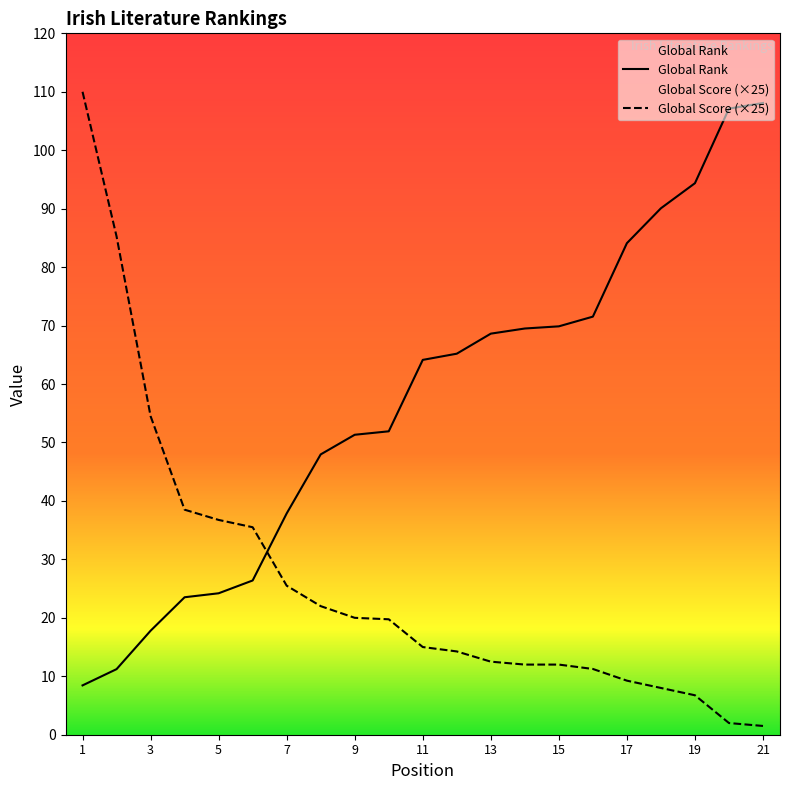

How many data points does each series have?

21